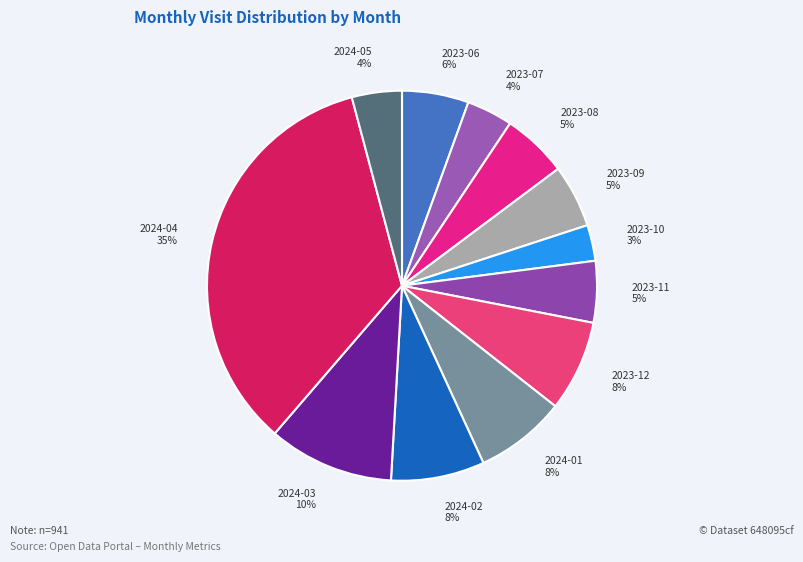

Combined, do 2024-02 8% and 2023-08 5% account for over 50%?

No